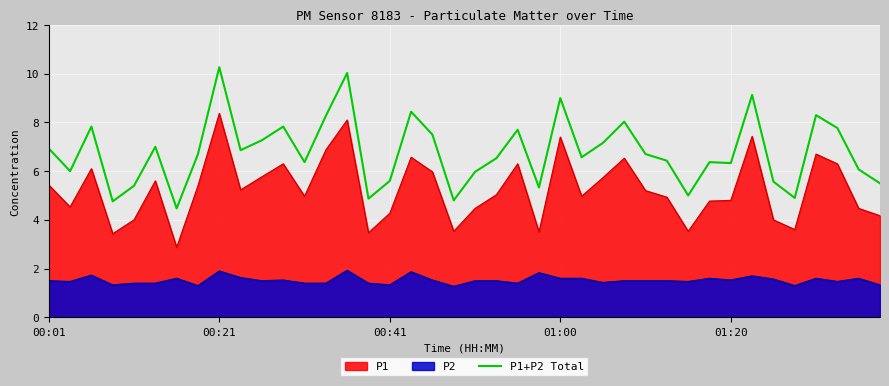

What is the greatest value displayed?

10.3